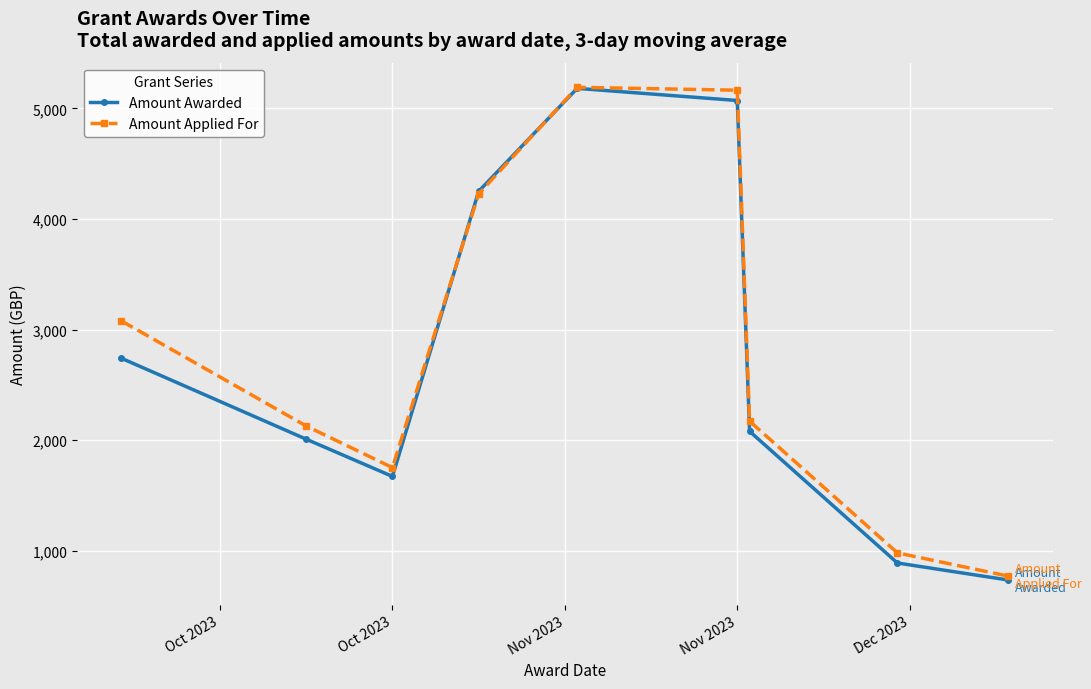

What is the greatest value displayed?

5190.0